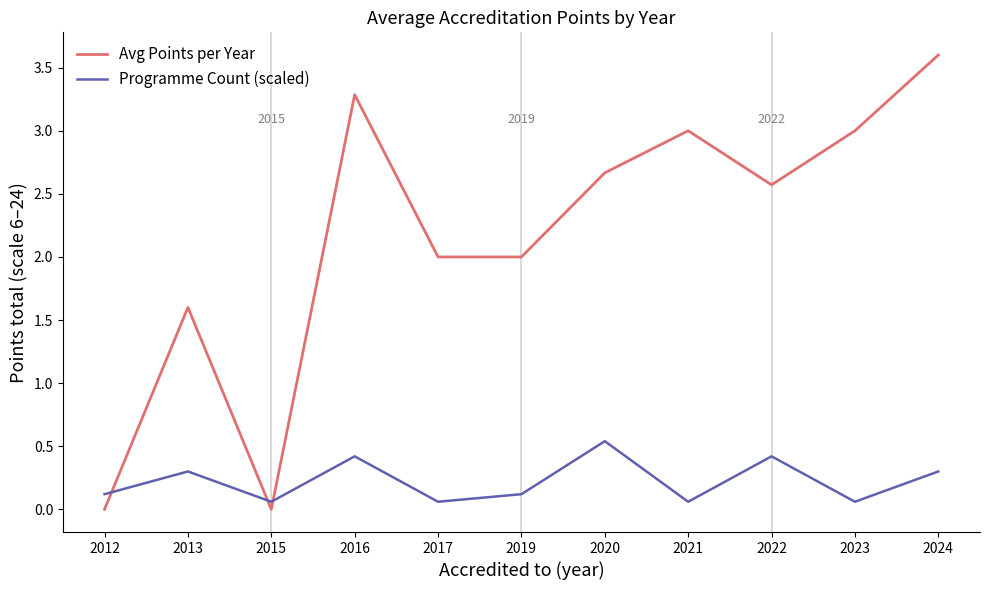

List the series in order of their peak value, highest first.

Avg Points per Year, Programme Count (scaled)